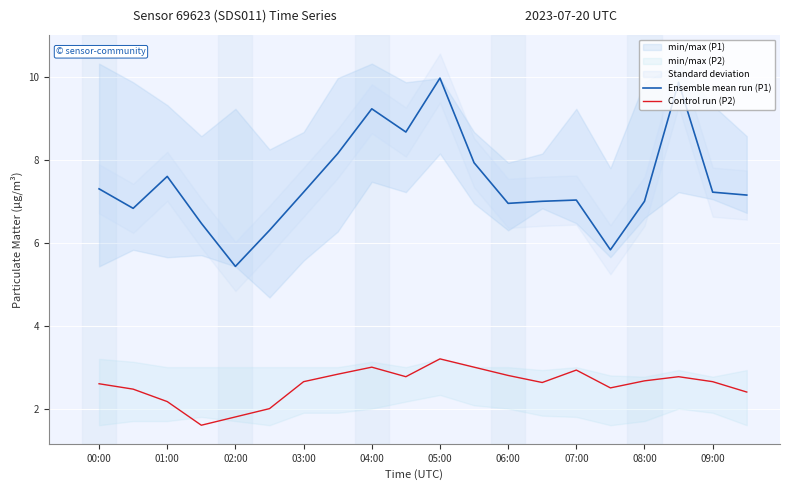

What is the maximum value for Control run (P2)?

3.2